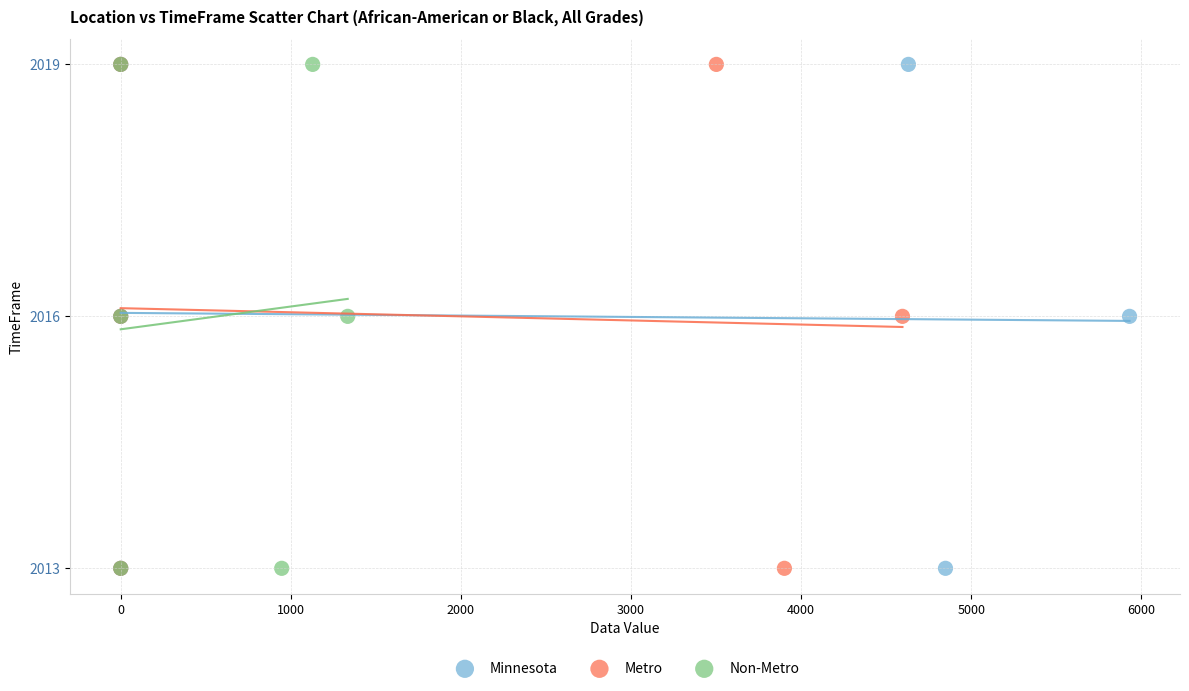

What are all the series names shown in the legend?

Minnesota, Metro, Non-Metro